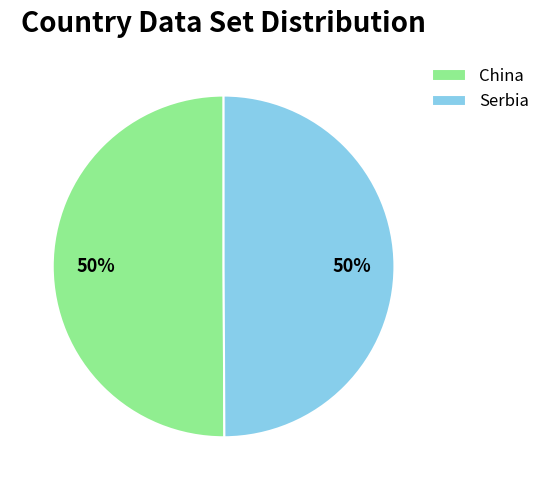

What is the ratio of the value at Serbia to the value at China?

1.0